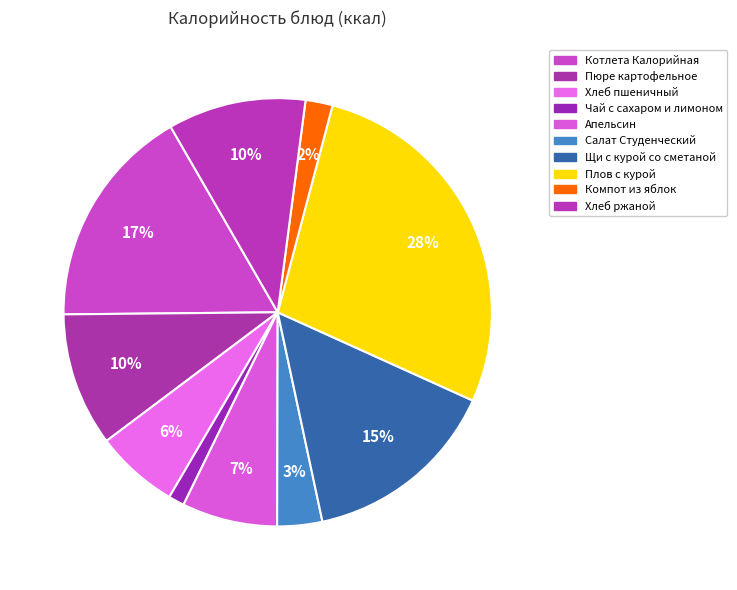

What percentage is NOT represented by Щи с курой со сметаной?

85.1%